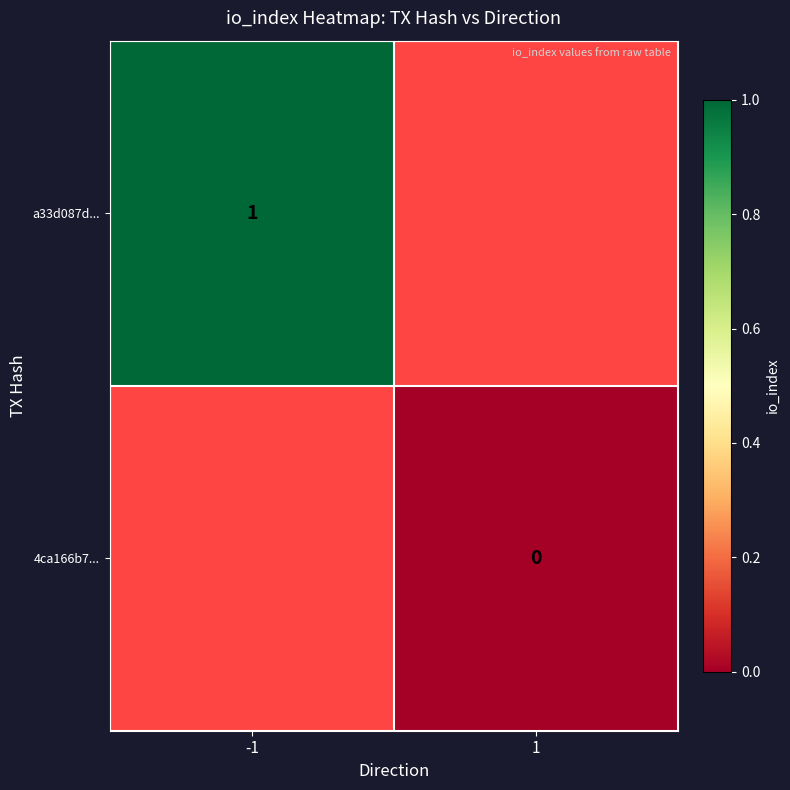

Count the number of categories in the chart.

2